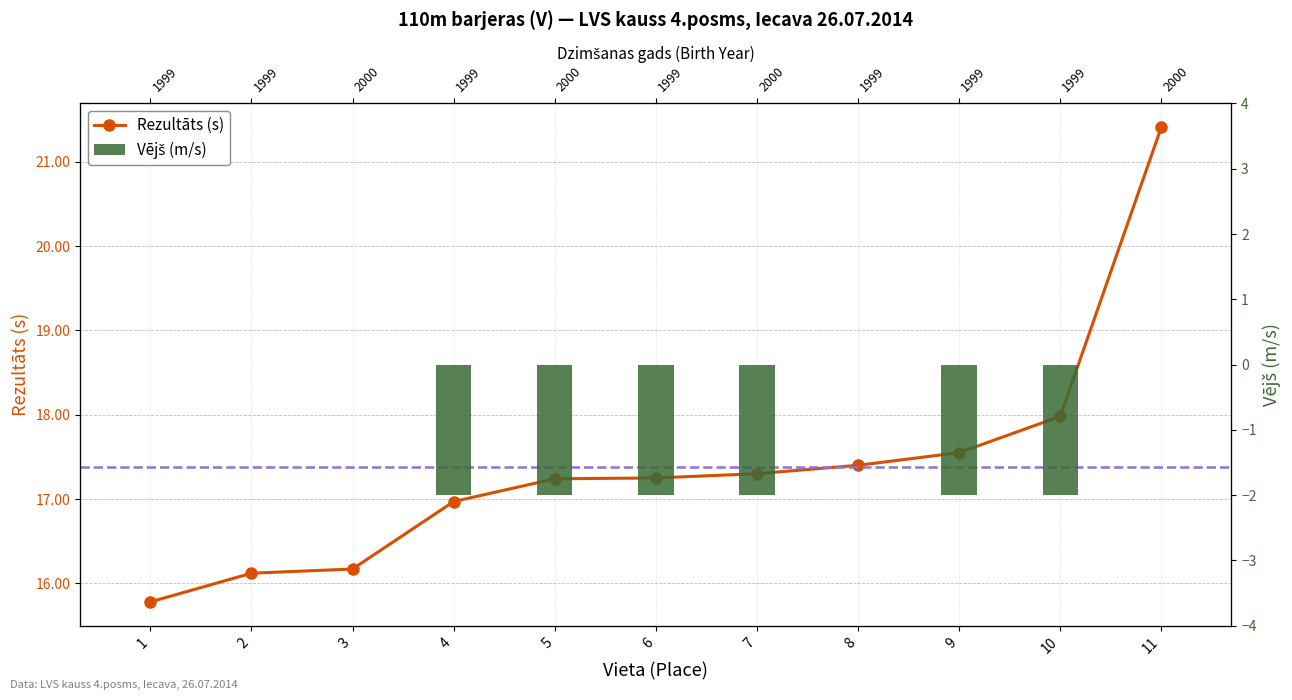

What are all the series names shown in the legend?

Rezultāts (s), Vējš (m/s)